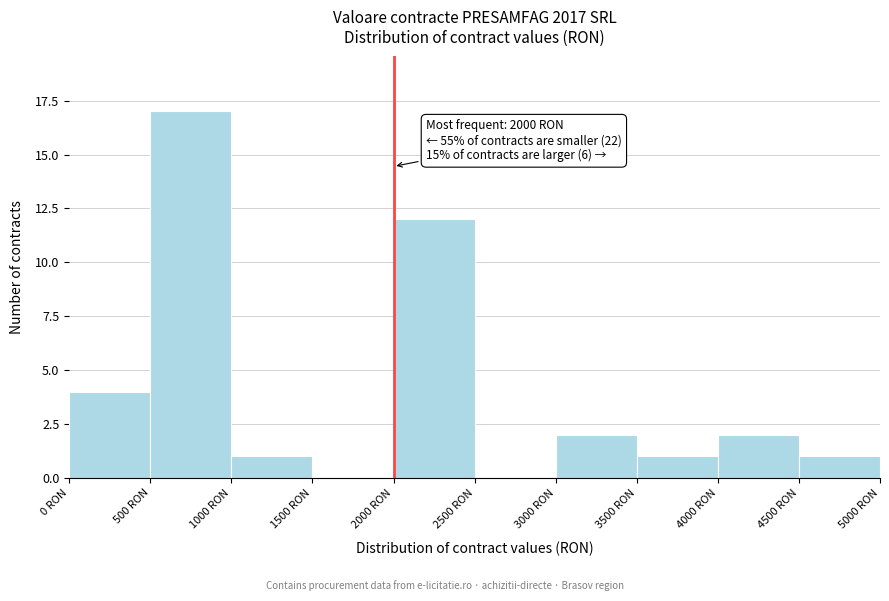

Over which range of the x-axis is the bar tallest?

500 to 1000